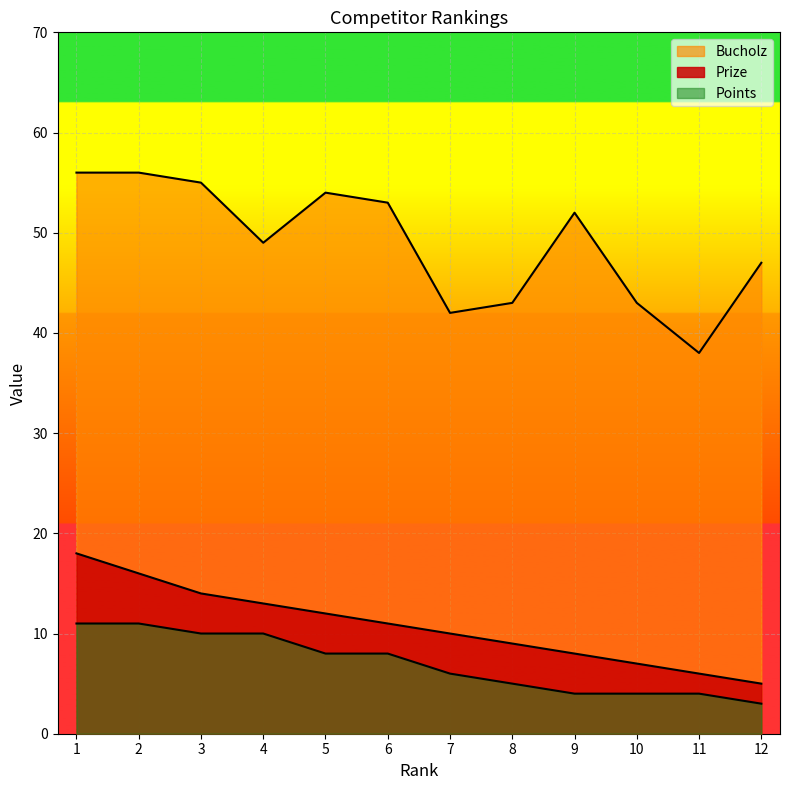

Which has a higher value, 10 or 8?

8